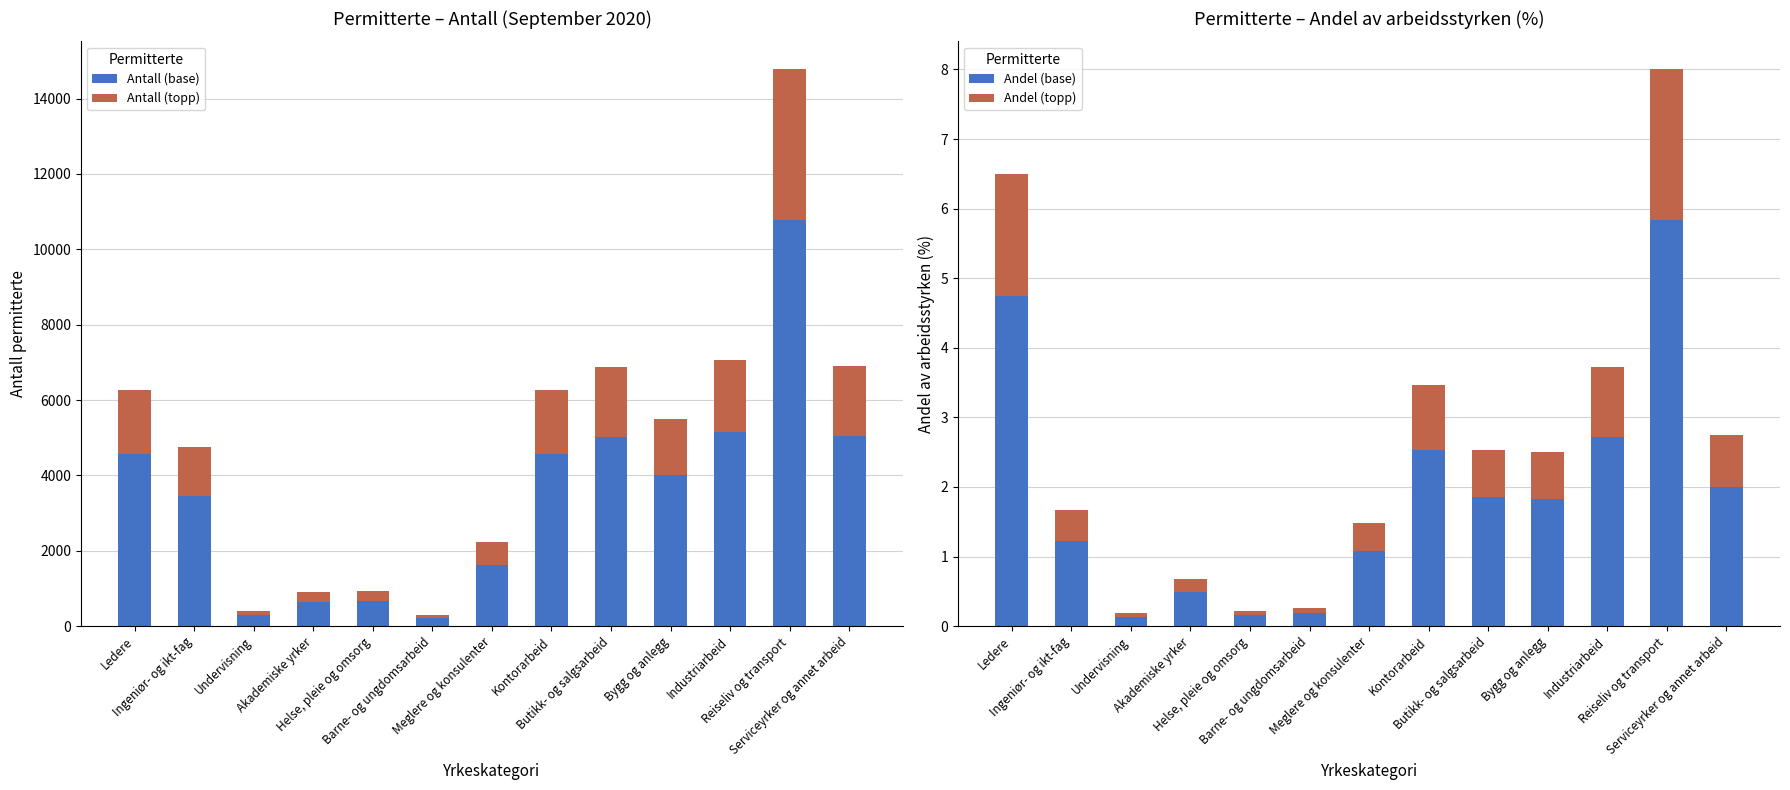

True or false: Antall (topp) has a value of 166.8 at Undervisning.

False